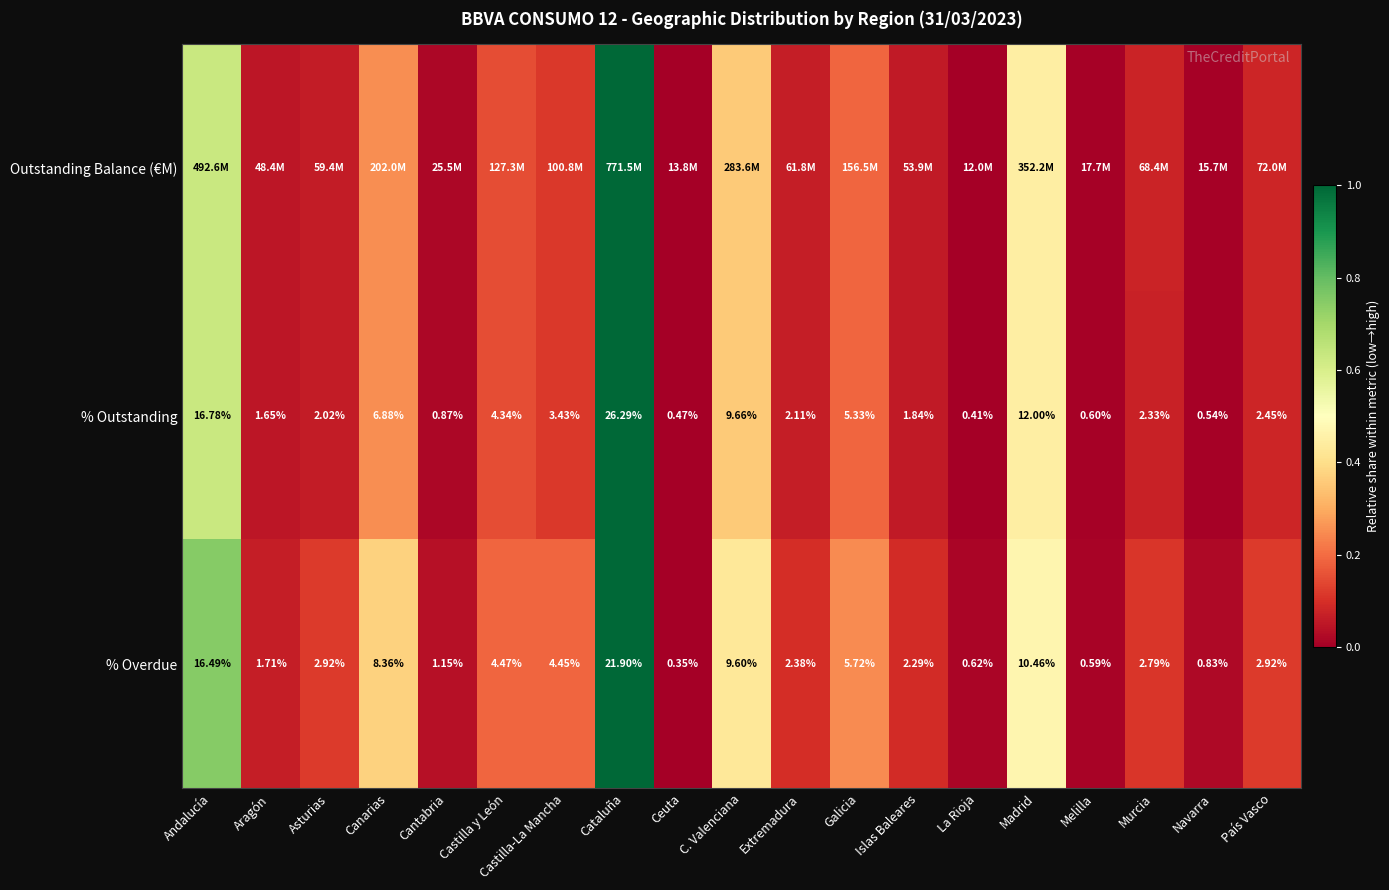

Which category has the lowest value in the % Overdue series?

Ceuta